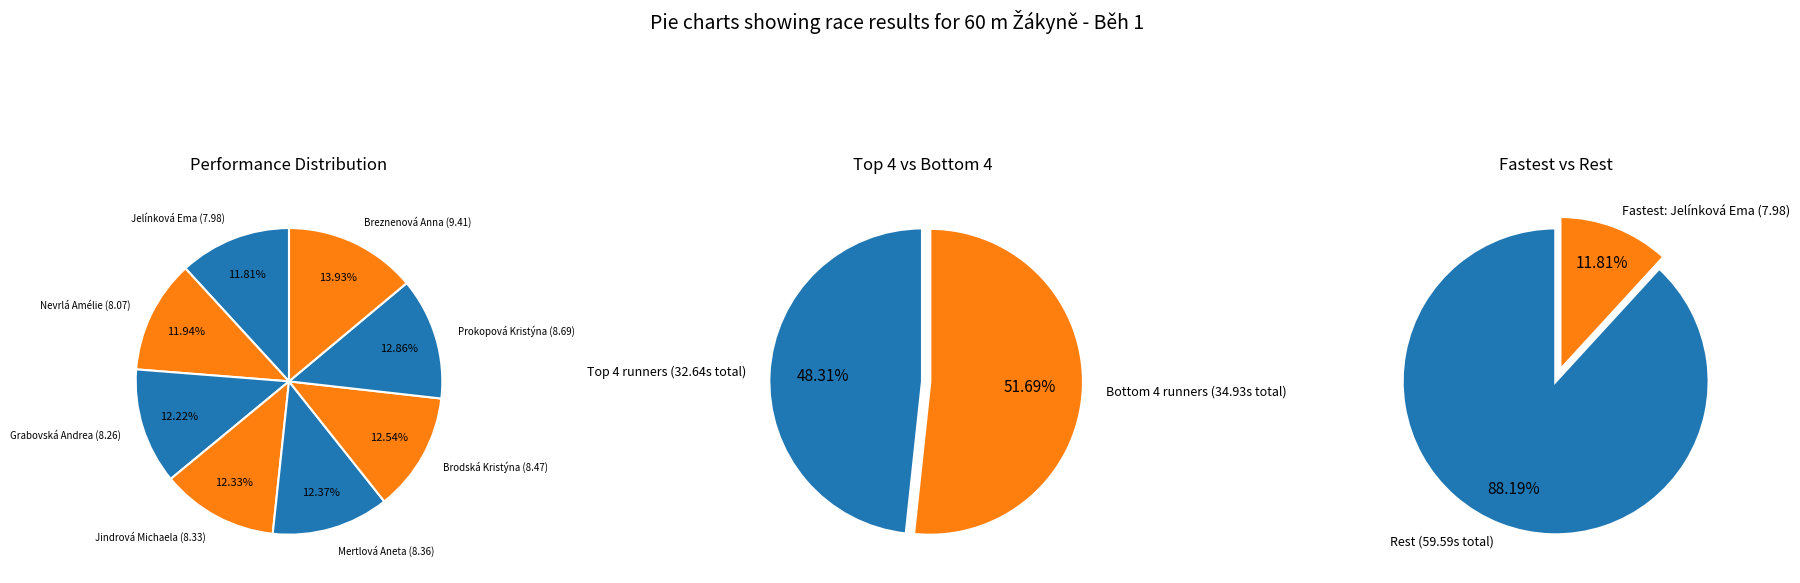

Rank the categories by value from highest to lowest.

Breznenová Anna, Prokopová Kristýna, Brodská Kristýna, Mertlová Aneta, Jindrová Michaela, Grabovská Andrea, Nevrlá Amélie, Jelínková Ema